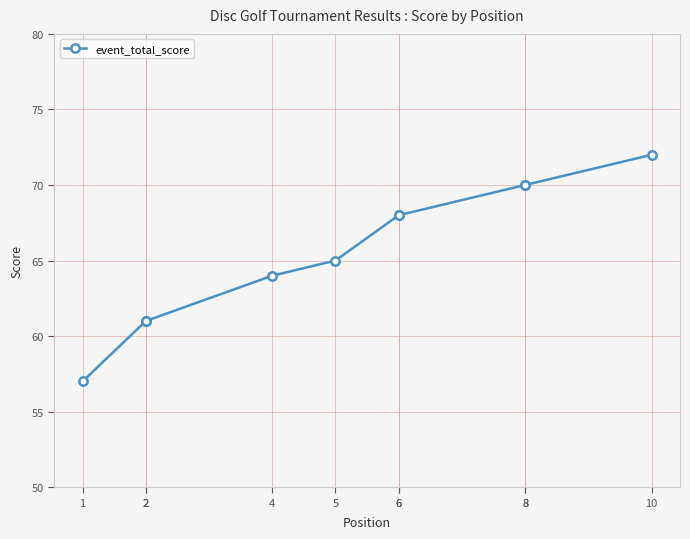

What is the change in value from 2 to 6?

+7